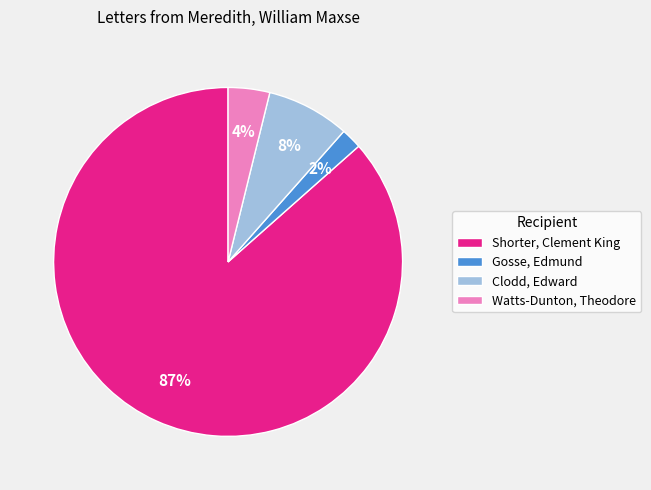

Rank the categories by value from highest to lowest.

Shorter, Clement King, Clodd, Edward, Watts-Dunton, Theodore, Gosse, Edmund